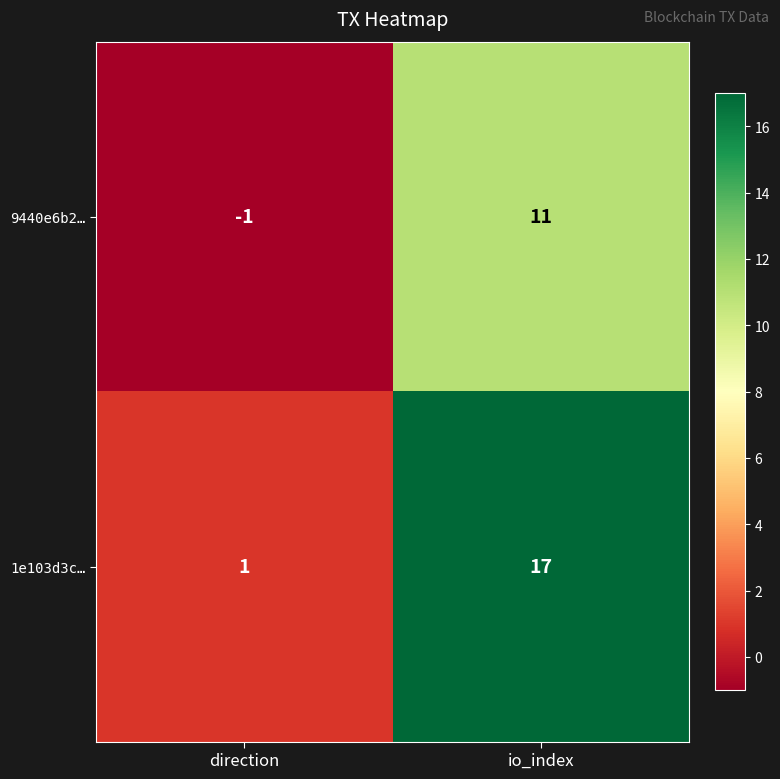

Read the 9440e6b2… value at io_index, to the nearest 5.

10